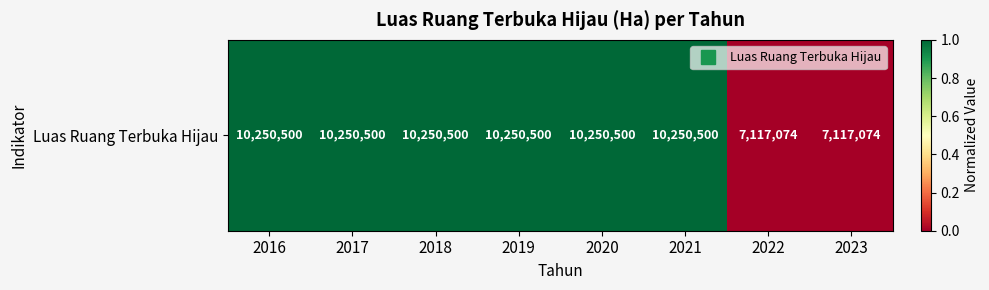

At which category does the chart reach its minimum across all series?

2022